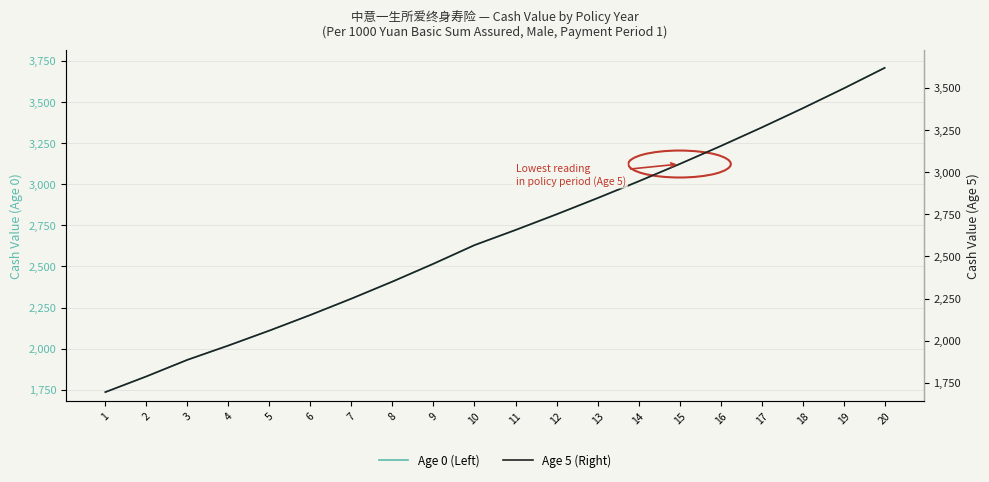

At which category is the sum across all series the highest?

20